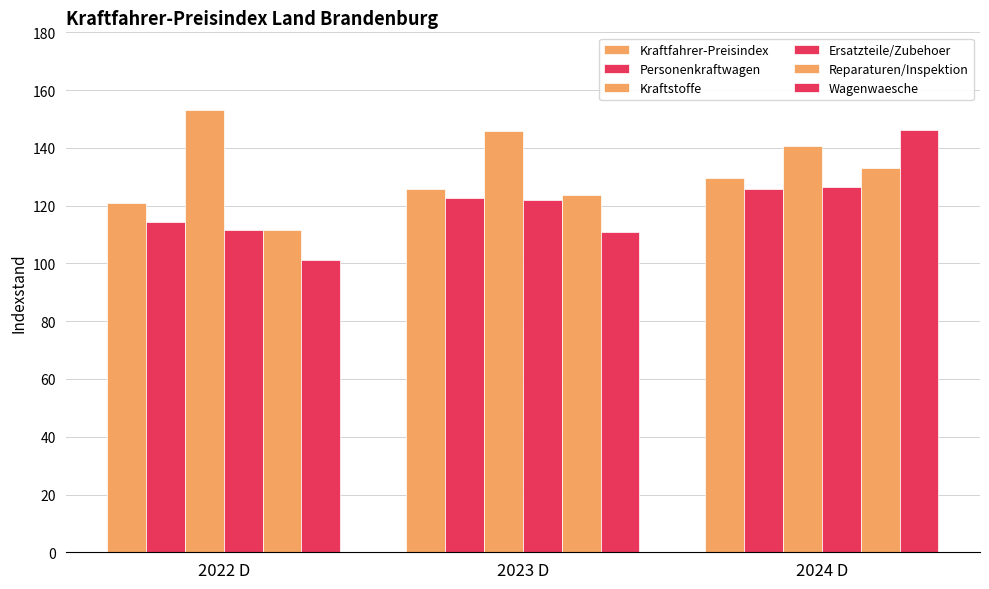

How many data points in Kraftfahrer-Preisindex are less than 125?

1